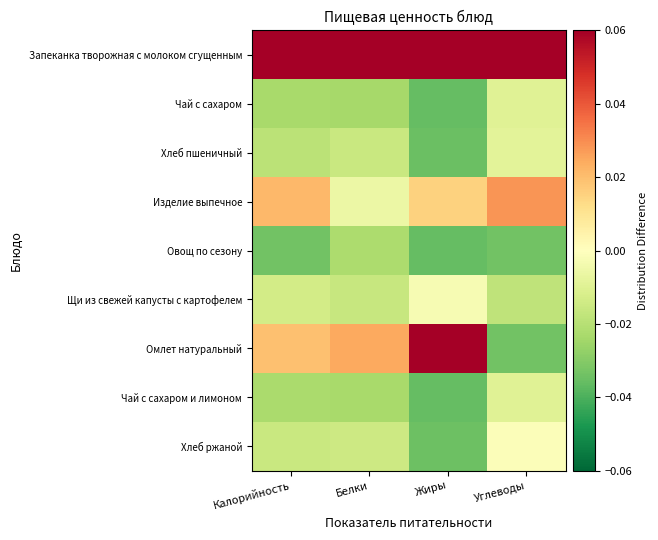

Rank the series at Углеводы from highest to lowest value.

Запеканка творожная с молоком сгущенным, Изделие выпечное, Хлеб ржаной, Хлеб пшеничный, Чай с сахаром и лимоном, Чай с сахаром, Щи из свежей капусты с картофелем, Омлет натуральный, Овощ по сезону